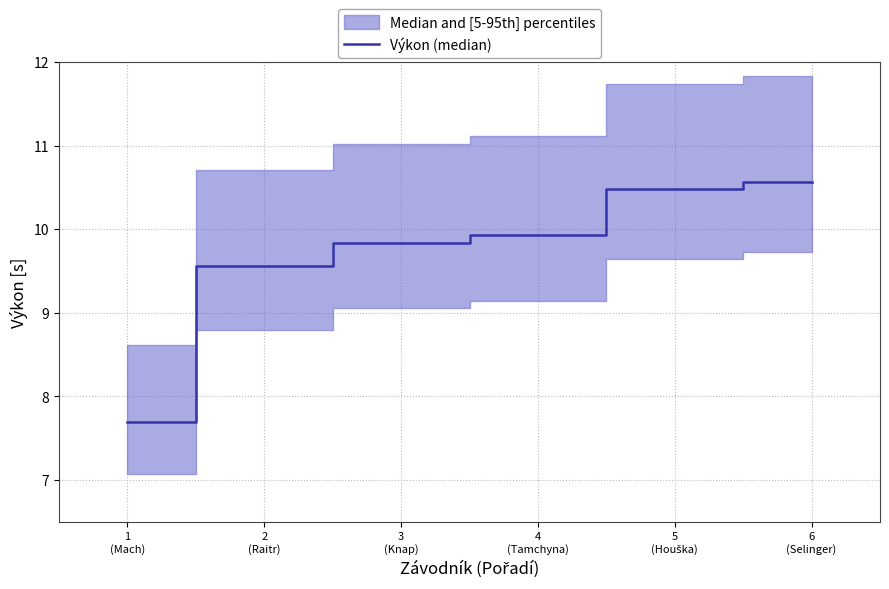

Reading left to right, extract all data points from this chart.

1
(Mach)=7.7	2
(Raitr)=9.6	3
(Knap)=9.8	4
(Tamchyna)=9.9	5
(Houška)=10.5	6
(Selinger)=10.6